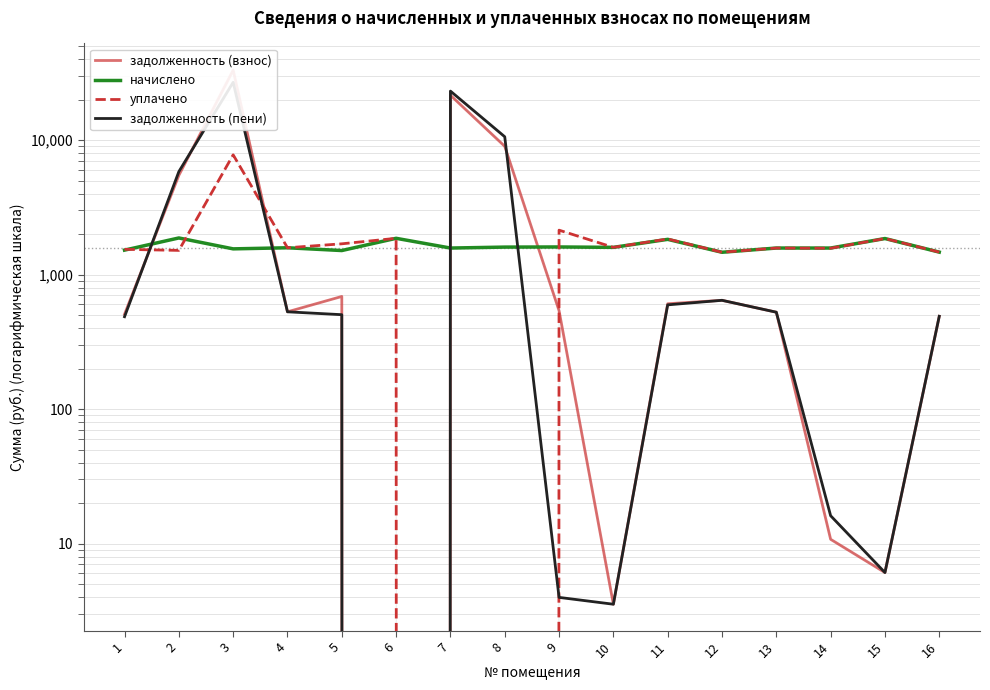

In задолженность (взнос), how many points are lower than both neighbors (excluding endpoints)?

4